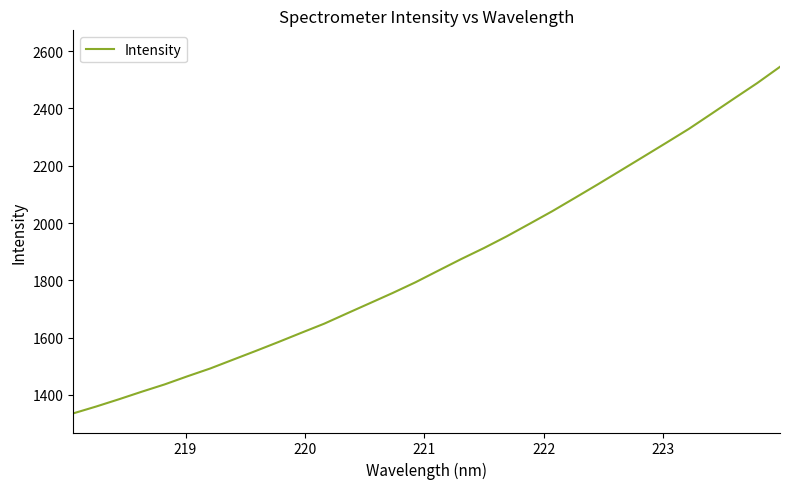

What is the greatest value displayed?

2545.4